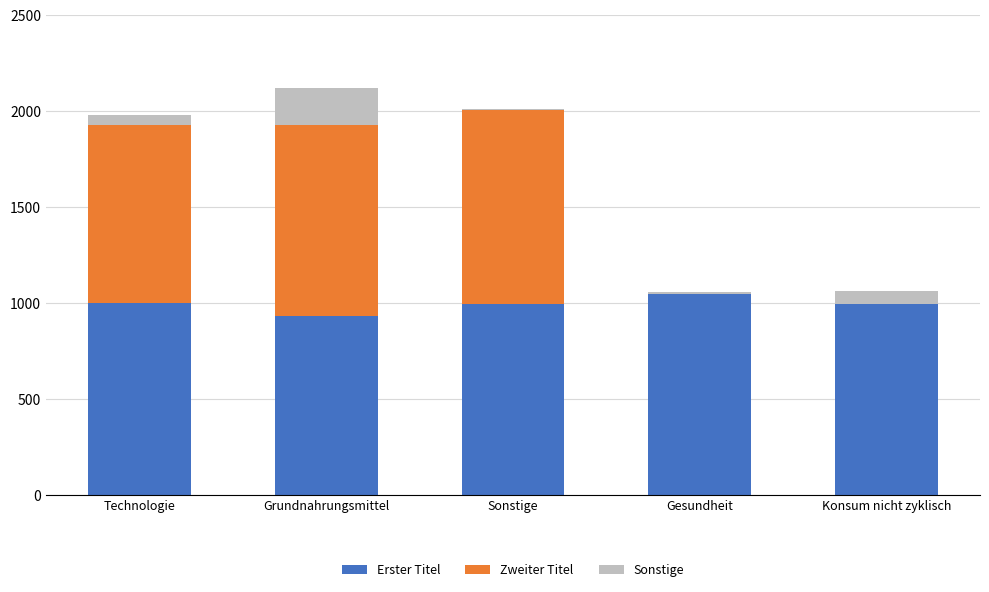

Does the chart contain stacked bars?

Yes